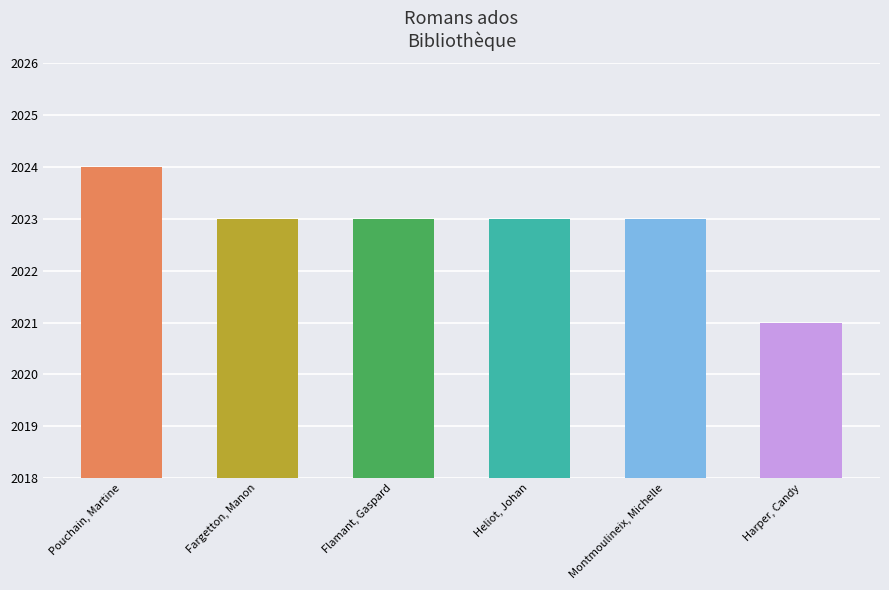

What is the label of the 2nd bar from the left?

Fargetton, Manon